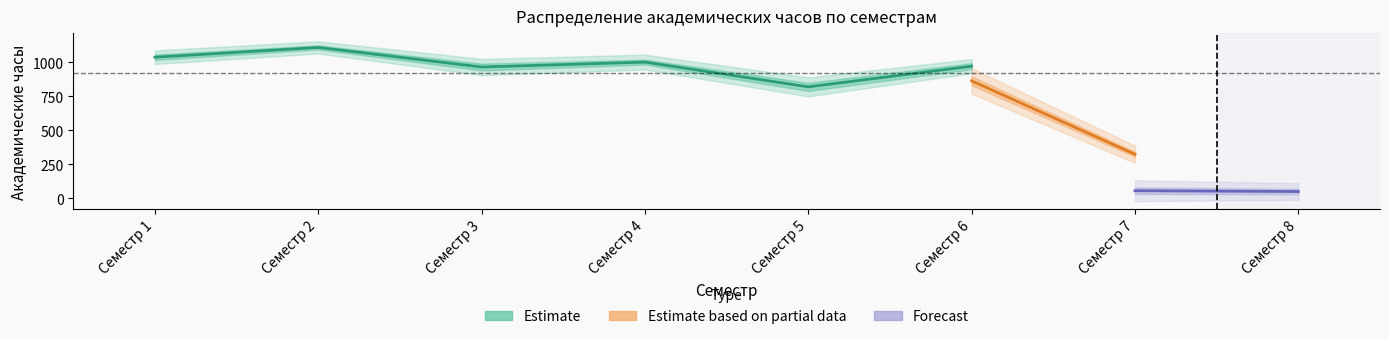

List the labels in order of Обязательная часть value, smallest first.

Семестр 8, Семестр 7, Семестр 5, Семестр 6, Семестр 3, Семестр 4, Семестр 1, Семестр 2